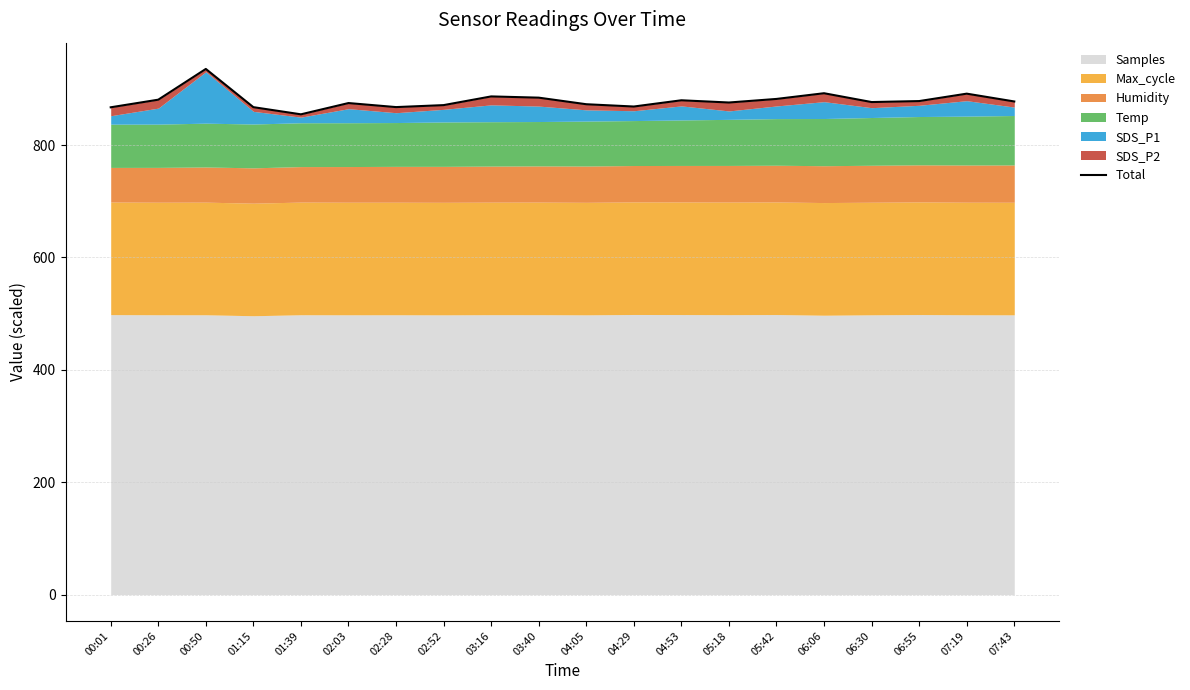

Is it true that the value at 00:50 is 935.6?

True